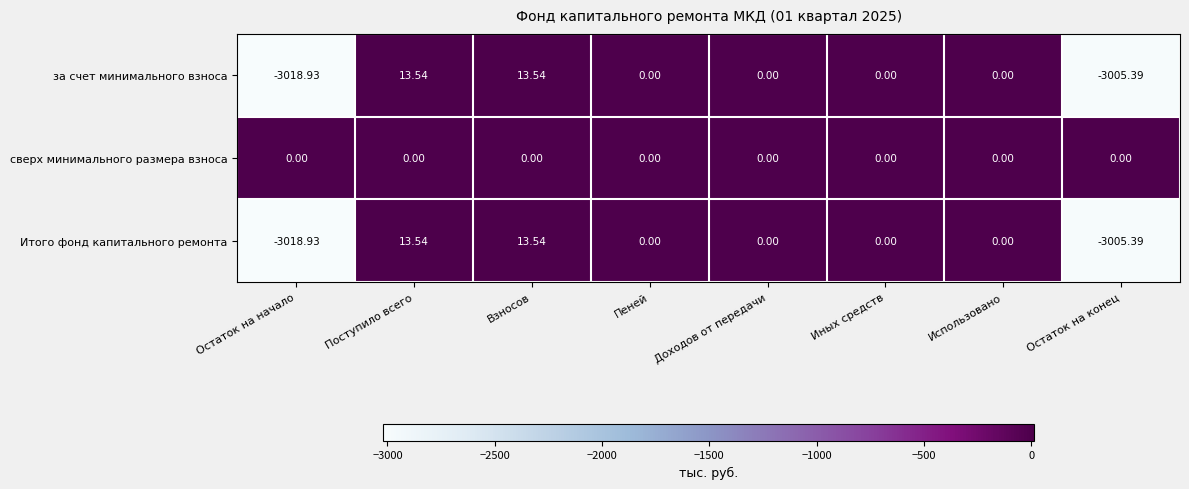

Which series has the largest total across all categories?

сверх минимального размера взноса